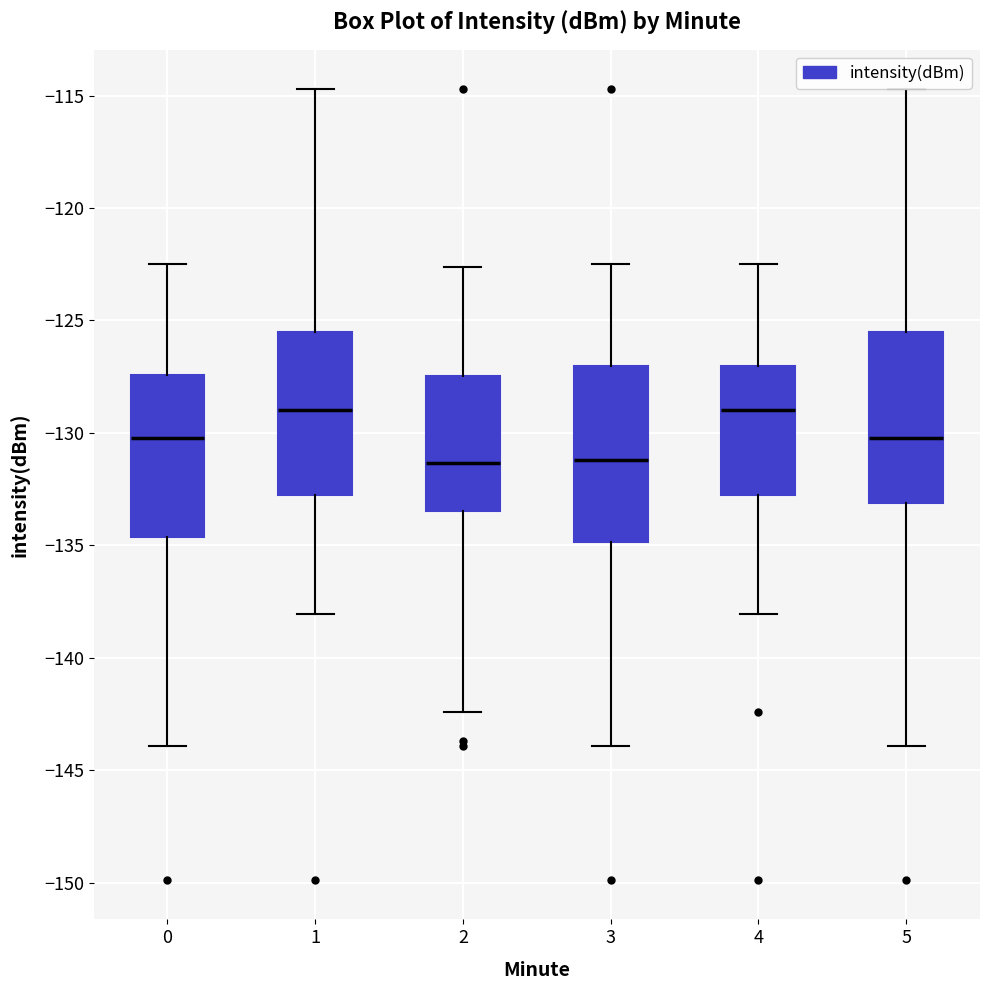

Where does the upper whisker of the box at x = 4 end on the y-axis? The values are not printed on the chart, so give them approximately, as read against the axis.

-122.5